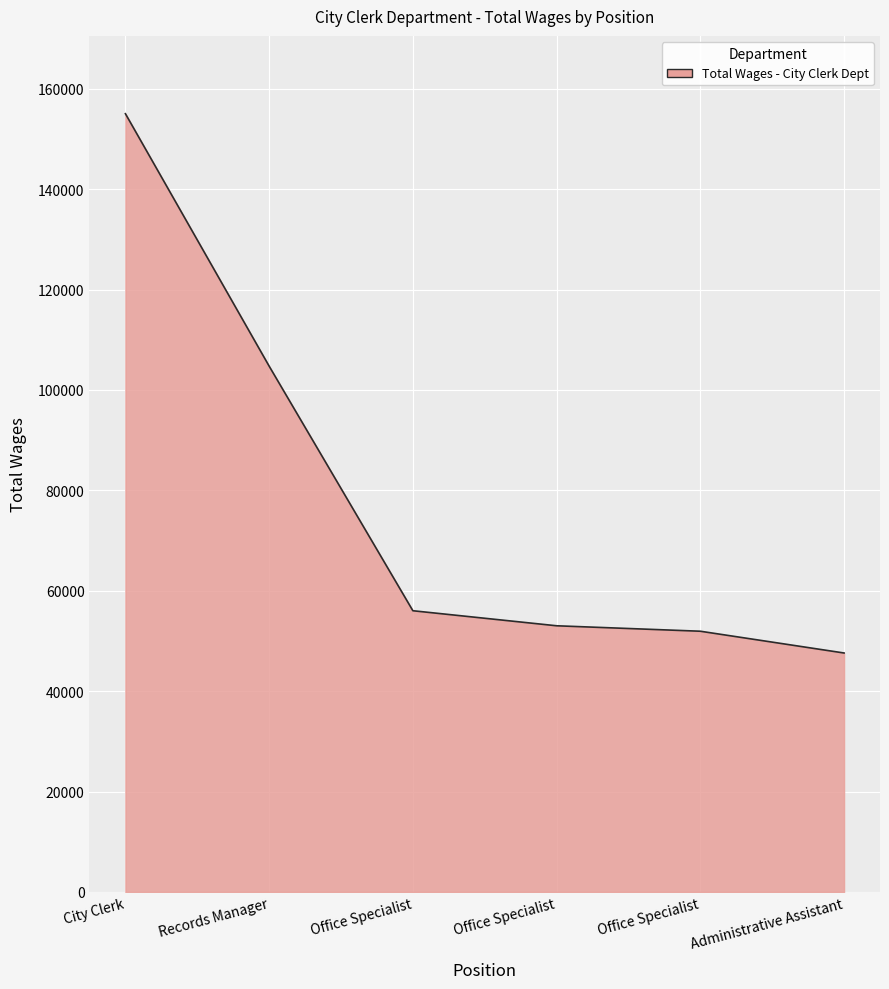

How many lines are shown in the chart?

1